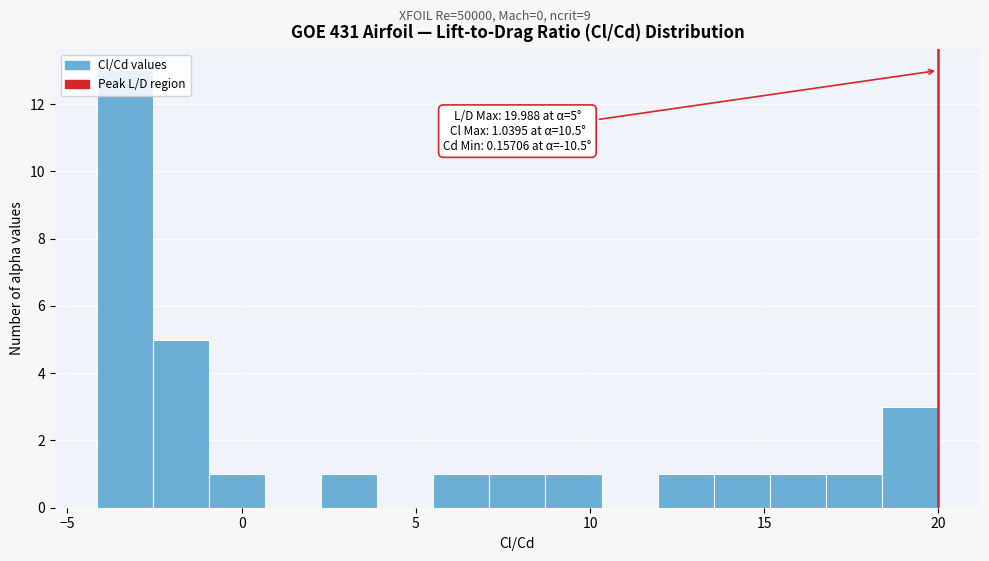

Around what value on the x-axis is the tallest bar? Give the approximate position of its centre, as read against the axis.

-3.5